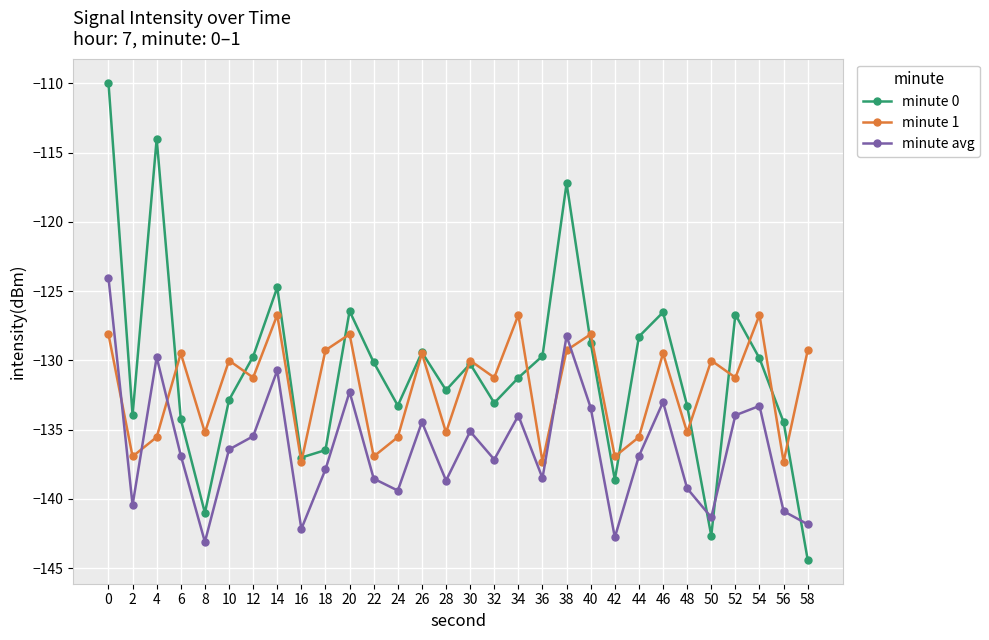

How many intersections are there between minute 1 and minute avg?

5